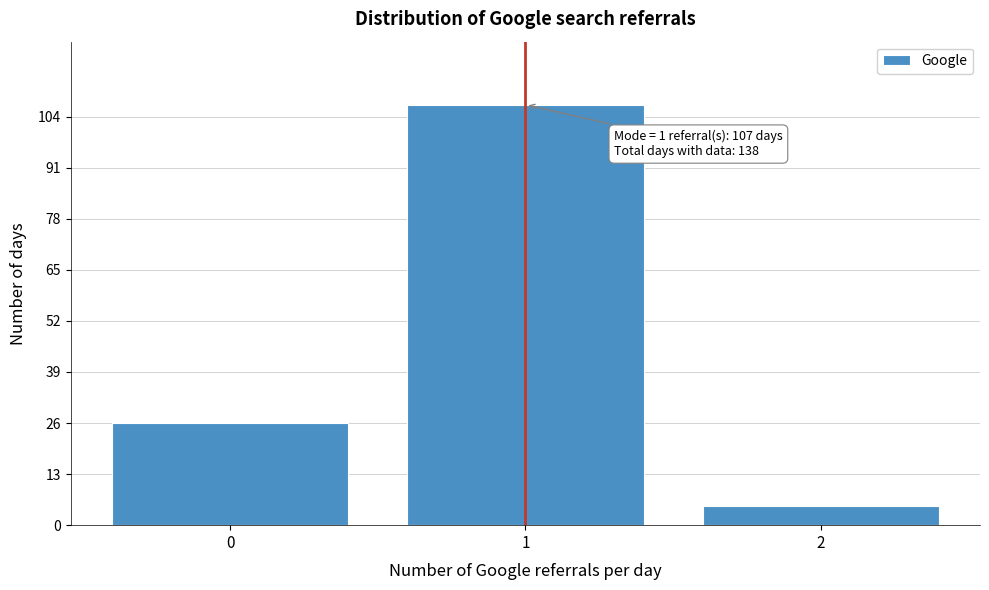

Reading left to right, transcribe all the data shown in this chart.

26	107	5